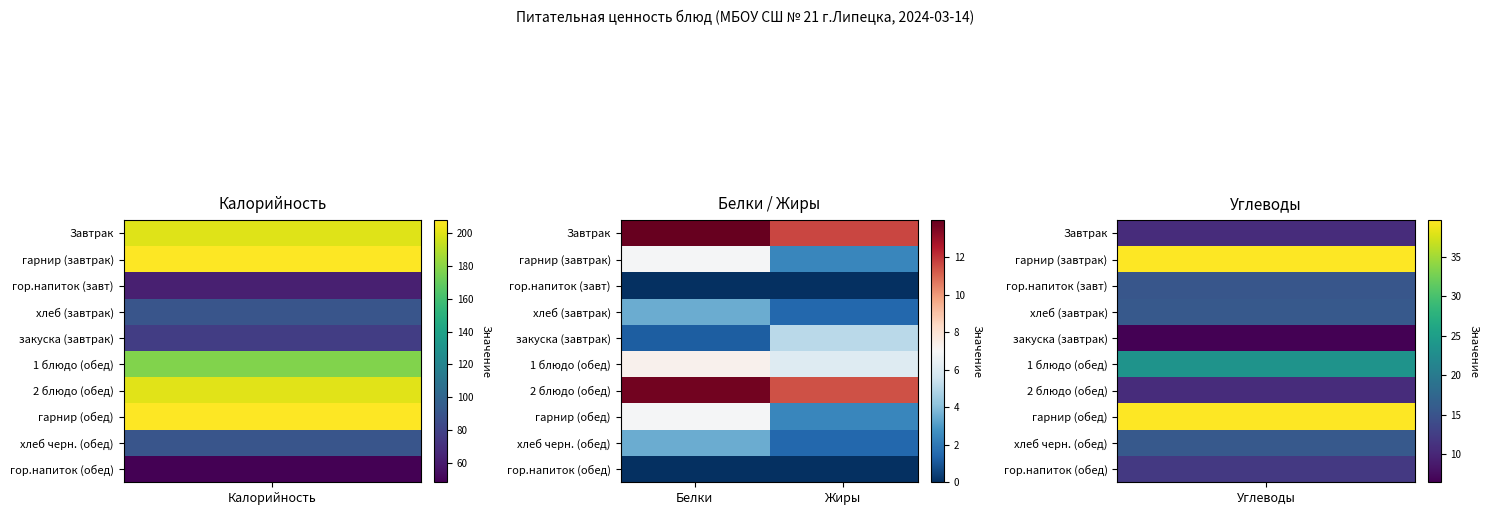

At which category does the chart reach its peak across all series?

Белки